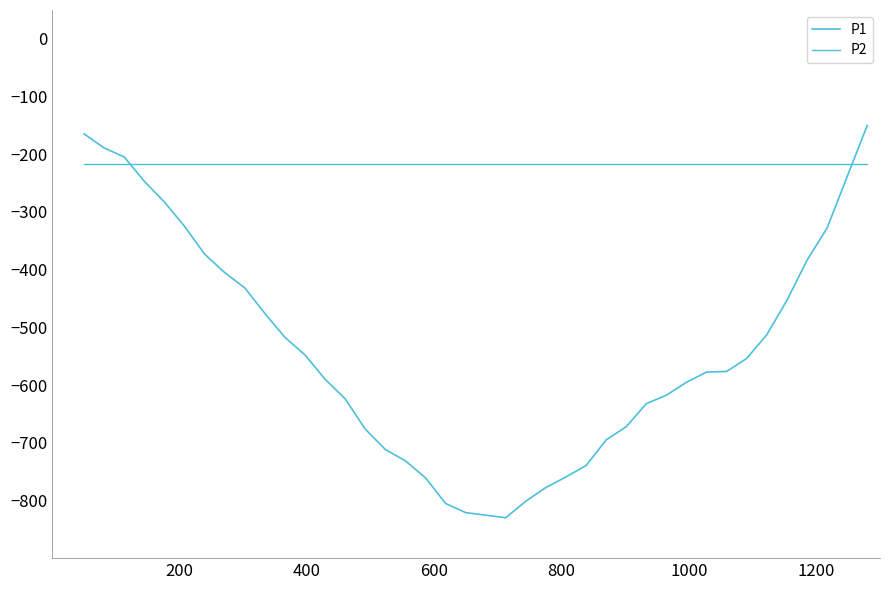

What is the minimum value for P2?

-217.7